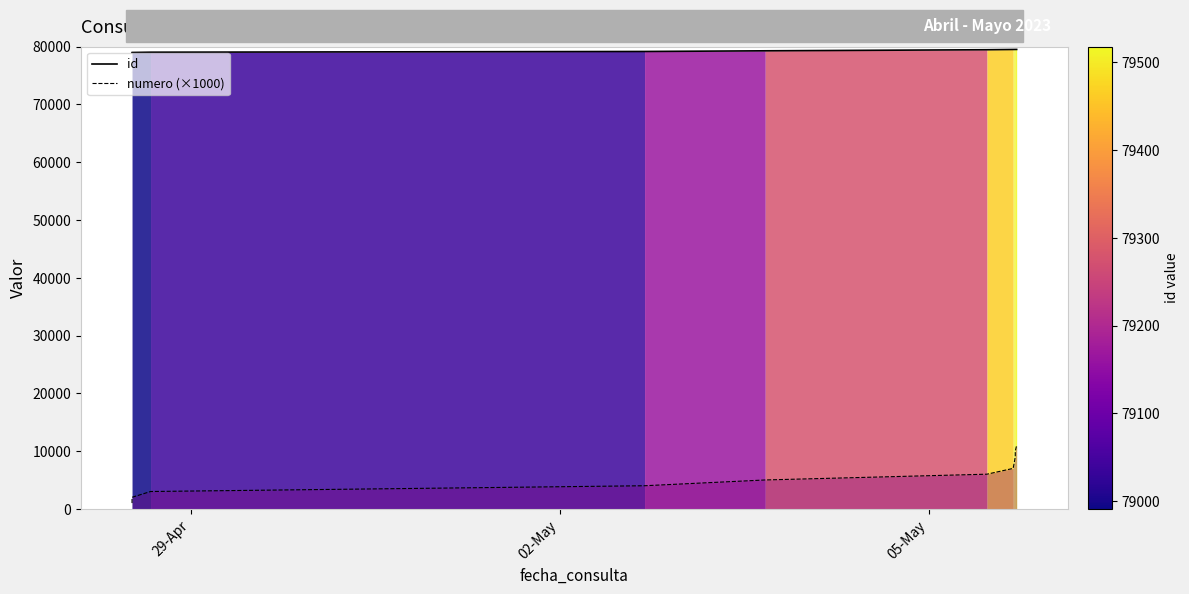

List the series in order of their peak value, highest first.

id, numero (×1000)